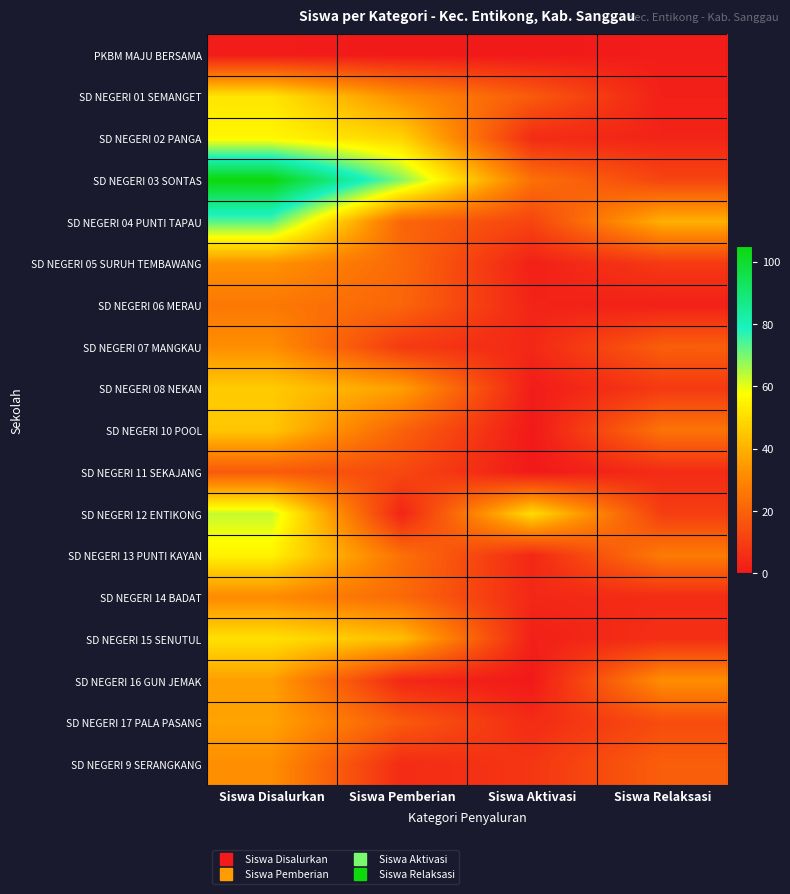

Reading left to right, what are all the values shown in this chart?

PKBM MAJU BERSAMA: Siswa Disalurkan=1	Siswa Pemberian=0	Siswa Aktivasi=0	Siswa Relaksasi=1
SD NEGERI 01 SEMANGET: Siswa Disalurkan=52	Siswa Pemberian=32	Siswa Aktivasi=18	Siswa Relaksasi=2
SD NEGERI 02 PANGA: Siswa Disalurkan=56	Siswa Pemberian=48	Siswa Aktivasi=5	Siswa Relaksasi=3
SD NEGERI 03 SONTAS: Siswa Disalurkan=105	Siswa Pemberian=69	Siswa Aktivasi=24	Siswa Relaksasi=12
SD NEGERI 04 PUNTI TAPAU: Siswa Disalurkan=73	Siswa Pemberian=21	Siswa Aktivasi=12	Siswa Relaksasi=40
SD NEGERI 05 SURUH TEMBAWANG: Siswa Disalurkan=33	Siswa Pemberian=22	Siswa Aktivasi=2	Siswa Relaksasi=9
SD NEGERI 06 MERAU: Siswa Disalurkan=26	Siswa Pemberian=21	Siswa Aktivasi=3	Siswa Relaksasi=2
SD NEGERI 07 MANGKAU: Siswa Disalurkan=32	Siswa Pemberian=9	Siswa Aktivasi=4	Siswa Relaksasi=19
SD NEGERI 08 NEKAN: Siswa Disalurkan=46	Siswa Pemberian=36	Siswa Aktivasi=1	Siswa Relaksasi=9
SD NEGERI 10 POOL: Siswa Disalurkan=45	Siswa Pemberian=20	Siswa Aktivasi=0	Siswa Relaksasi=25
SD NEGERI 11 SEKAJANG: Siswa Disalurkan=18	Siswa Pemberian=13	Siswa Aktivasi=0	Siswa Relaksasi=5
SD NEGERI 12 ENTIKONG: Siswa Disalurkan=63	Siswa Pemberian=3	Siswa Aktivasi=50	Siswa Relaksasi=10
SD NEGERI 13 PUNTI KAYAN: Siswa Disalurkan=55	Siswa Pemberian=24	Siswa Aktivasi=4	Siswa Relaksasi=27
SD NEGERI 14 BADAT: Siswa Disalurkan=31	Siswa Pemberian=22	Siswa Aktivasi=4	Siswa Relaksasi=5
SD NEGERI 15 SENUTUL: Siswa Disalurkan=51	Siswa Pemberian=43	Siswa Aktivasi=2	Siswa Relaksasi=6
SD NEGERI 16 GUN JEMAK: Siswa Disalurkan=36	Siswa Pemberian=4	Siswa Aktivasi=0	Siswa Relaksasi=32
SD NEGERI 17 PALA PASANG: Siswa Disalurkan=37	Siswa Pemberian=18	Siswa Aktivasi=5	Siswa Relaksasi=14
SD NEGERI 9 SERANGKANG: Siswa Disalurkan=32	Siswa Pemberian=5	Siswa Aktivasi=8	Siswa Relaksasi=19